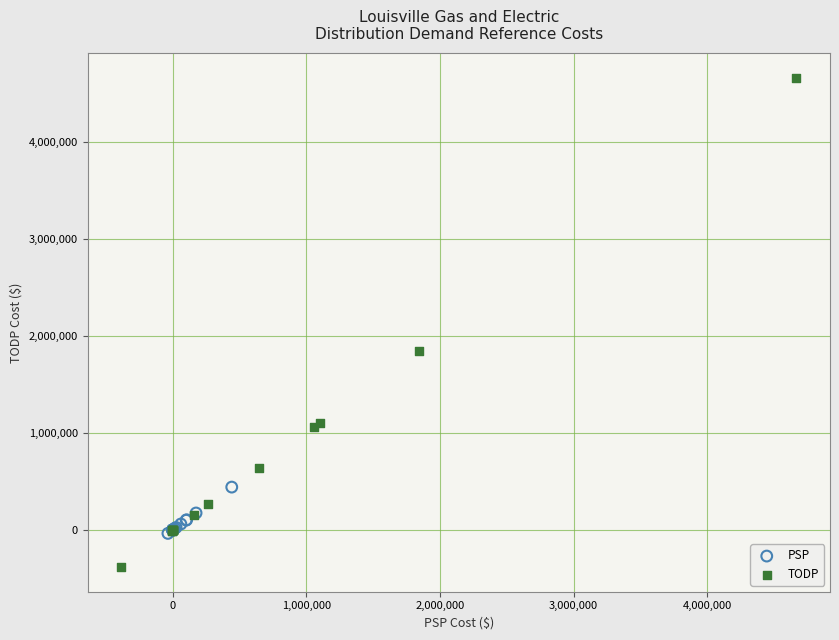

Which series contains the lowest Y value?

TODP